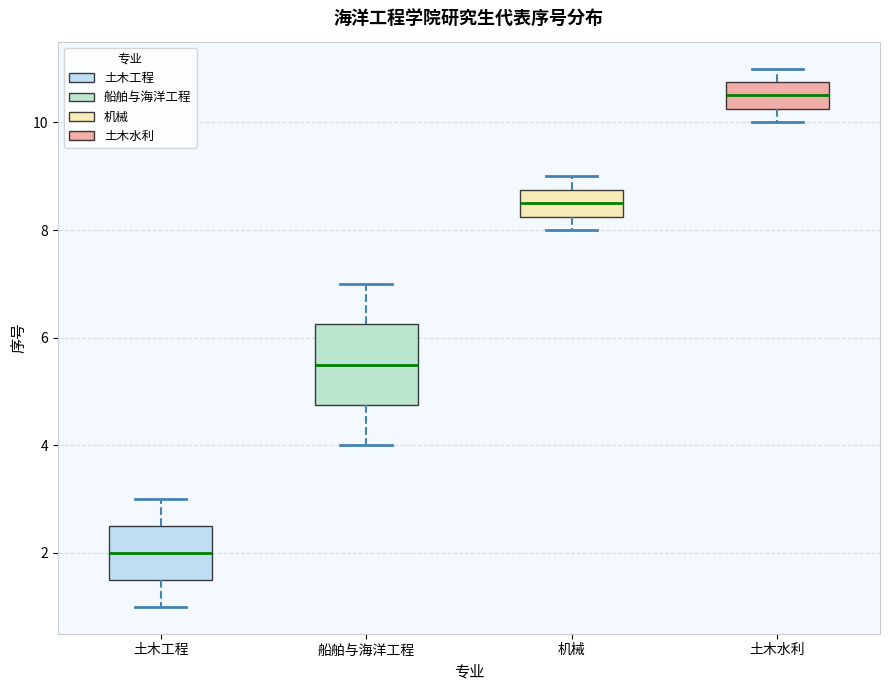

Reading left to right, read every box against the y-axis: the position of its median line, the range the box covers, and the ends of its whiskers. The values are not printed on the chart, so give them approximately, as read against the axis.

土木工程: median 2.0, box 1.6 to 2.6, whiskers 1.0 to 3.0
船舶与海洋工程: median 5.6, box 4.8 to 6.2, whiskers 4.0 to 7.0
机械: median 8.6, box 8.2 to 8.8, whiskers 8.0 to 9.0
土木水利: median 10.6, box 10.2 to 10.8, whiskers 10.0 to 11.0